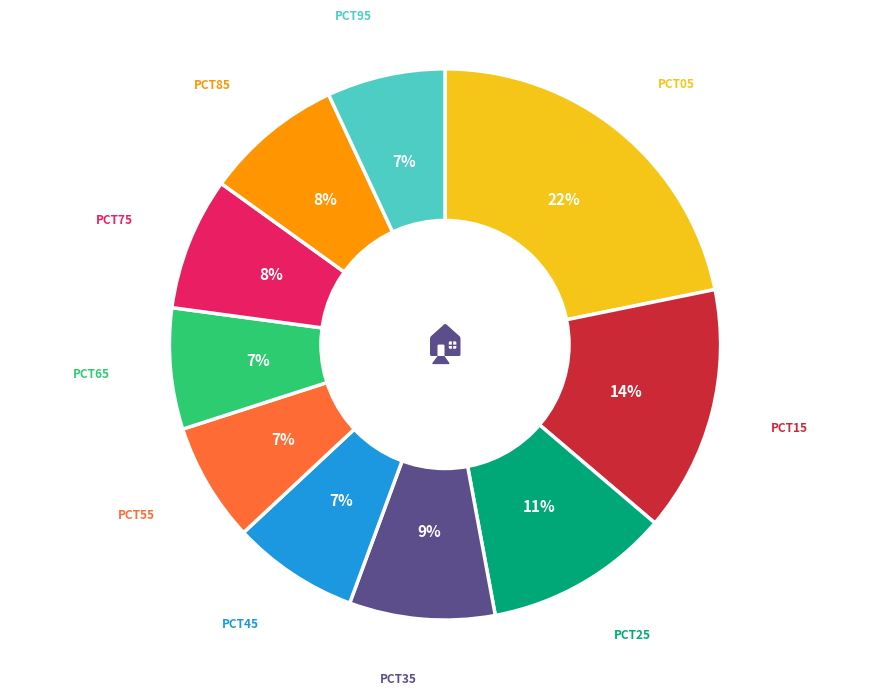

Does any single category account for the majority?

No